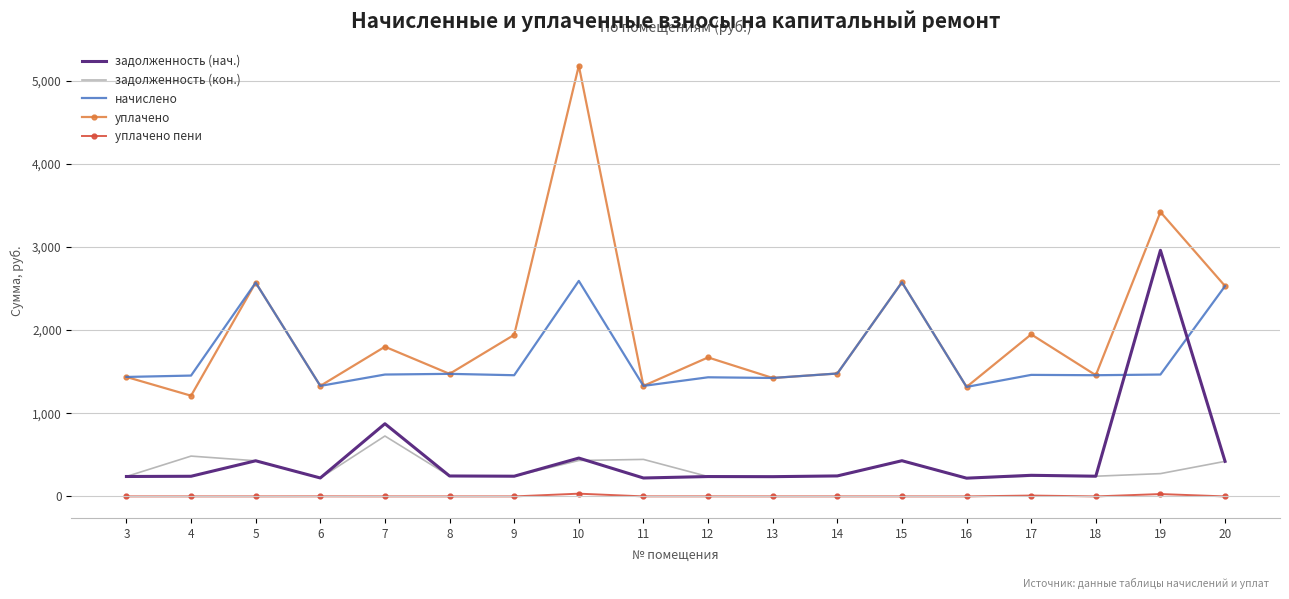

Which series has the largest total across all categories?

уплачено